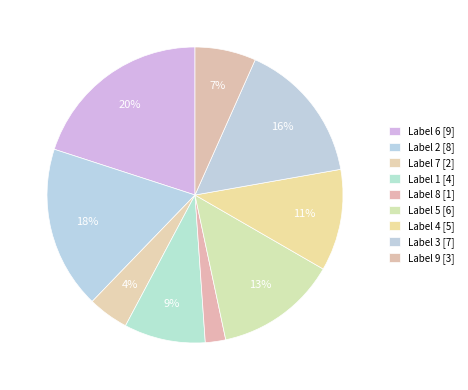

Rank the categories by value from lowest to highest.

8, 7, 9, 1, 4, 5, 3, 2, 6